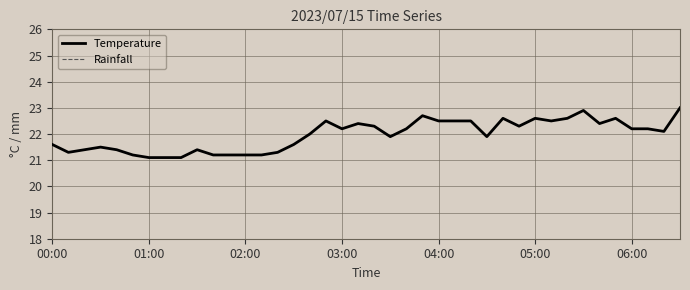

Which series changed the most between 11 and 16?

Temperature